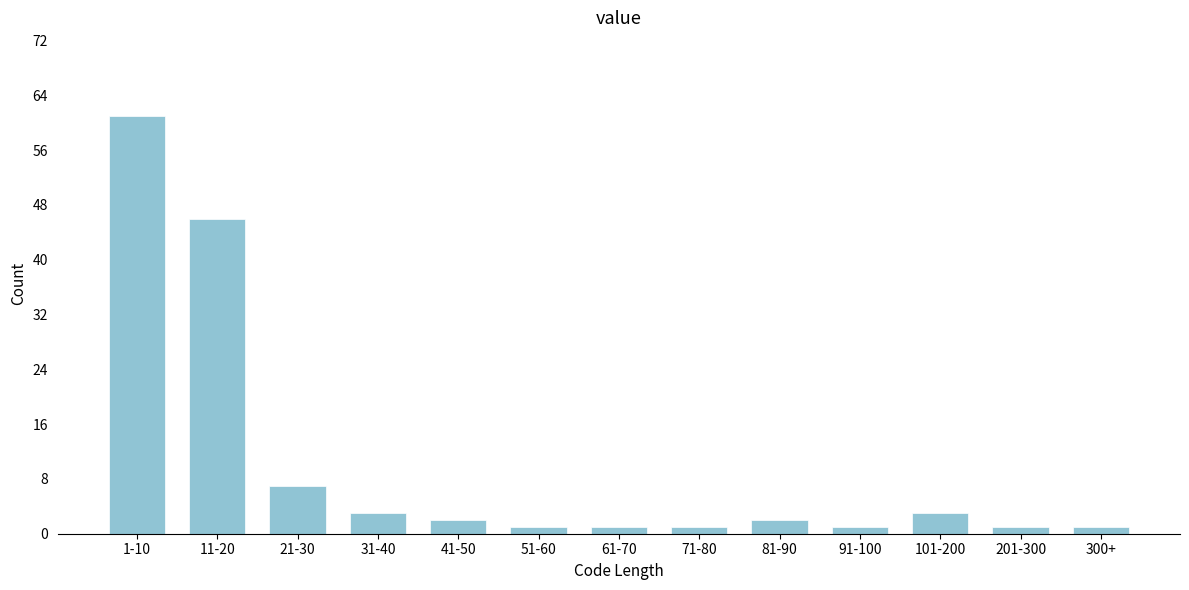

Reading left to right, extract all data points from this chart.

1-10=61	11-20=46	21-30=7	31-40=3	41-50=2	51-60=1	61-70=1	71-80=1	81-90=2	91-100=1	101-200=3	201-300=1	300+=1